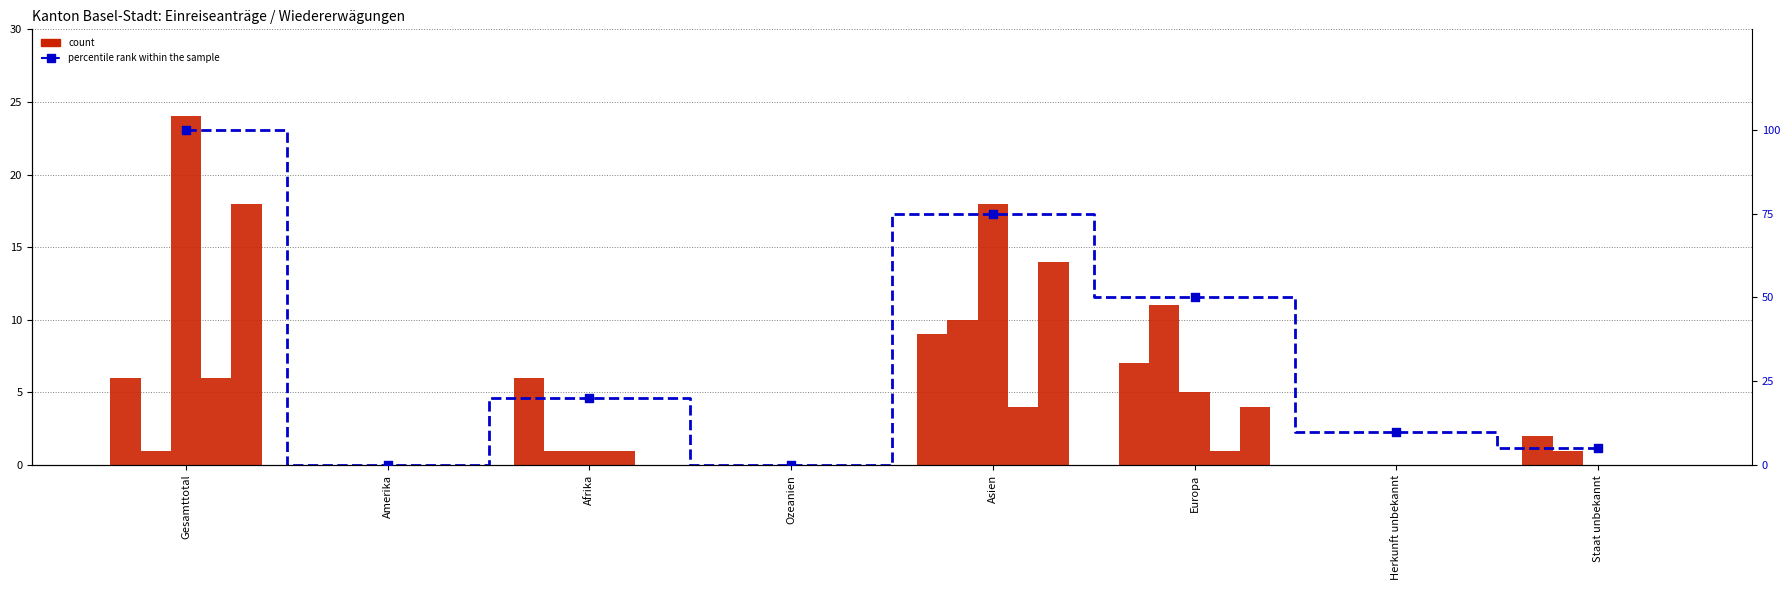

Which series has the largest Y range (max minus min)?

percentile rank within the sample